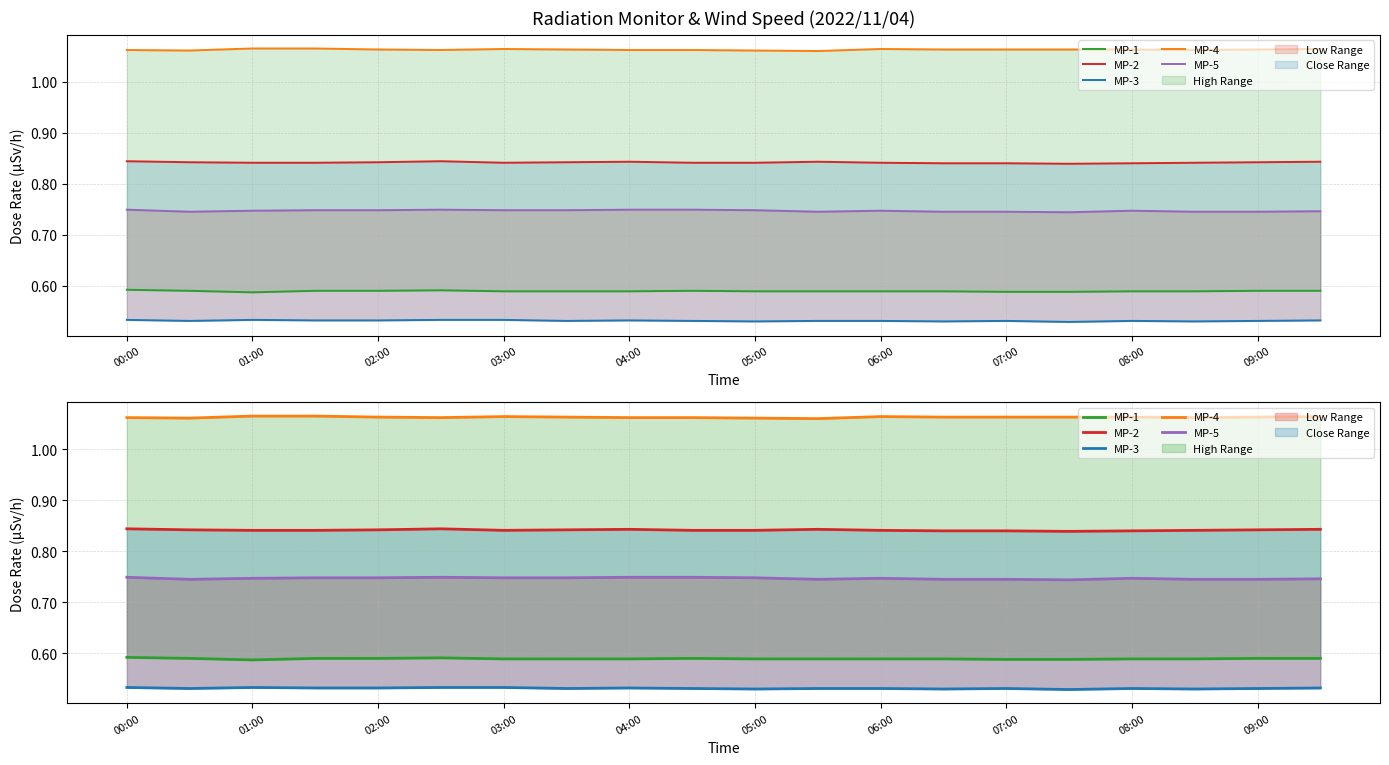

What are all the series names shown in the legend?

MP-1, MP-2, MP-3, MP-4, MP-5